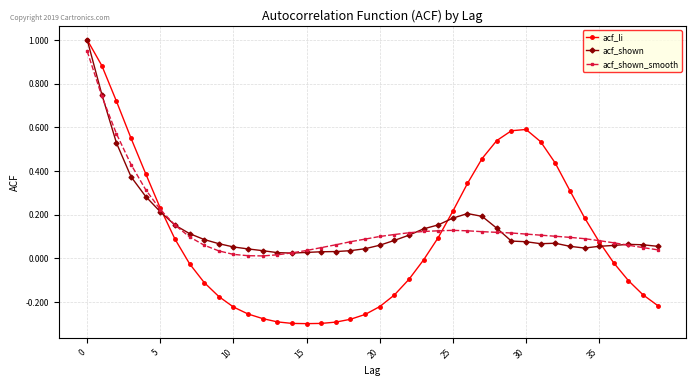

Is this an area chart (filled region under the line)?

No